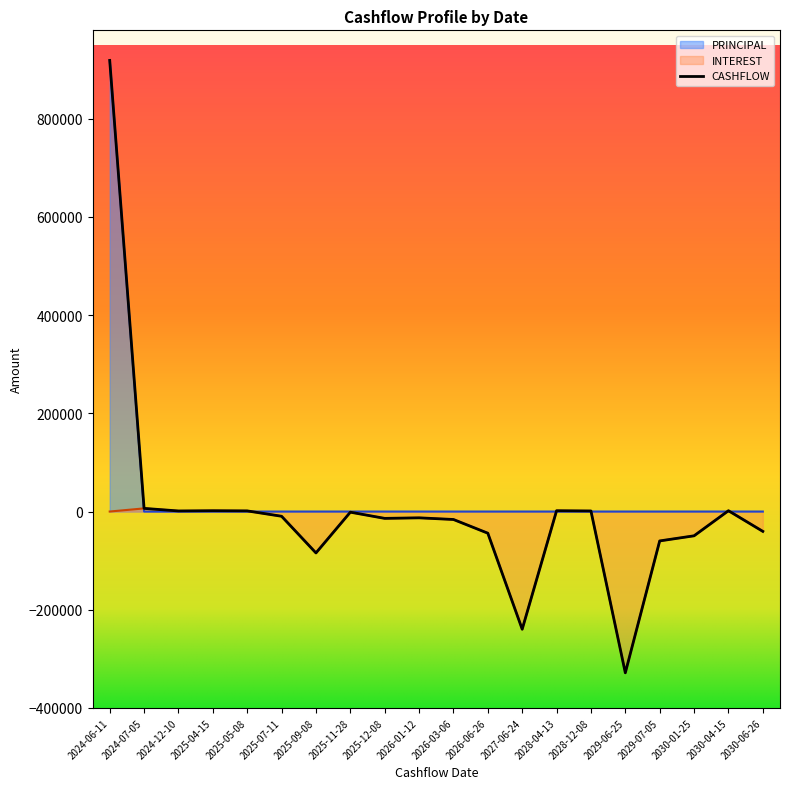

Which category has the lowest value across all series?

2029-06-25